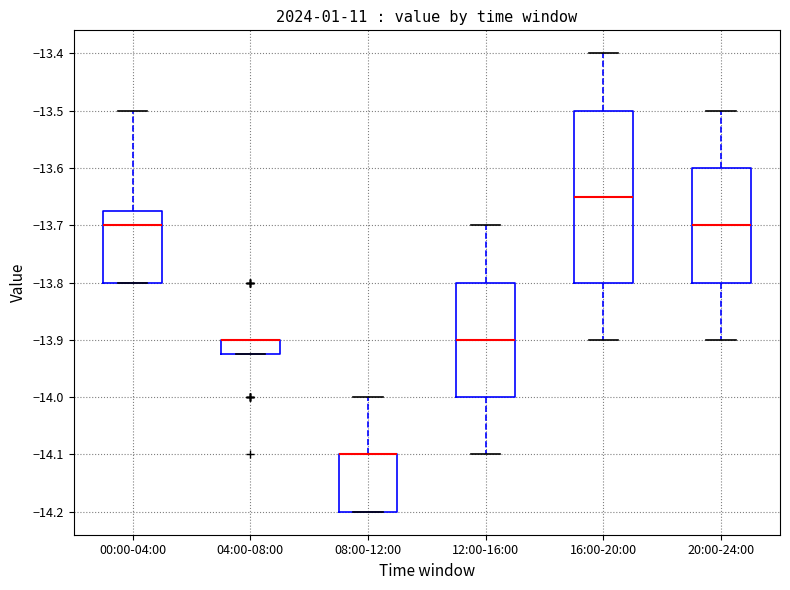

Comparing the boxes themselves (not the whiskers), which one is the tallest?

16:00-20:00